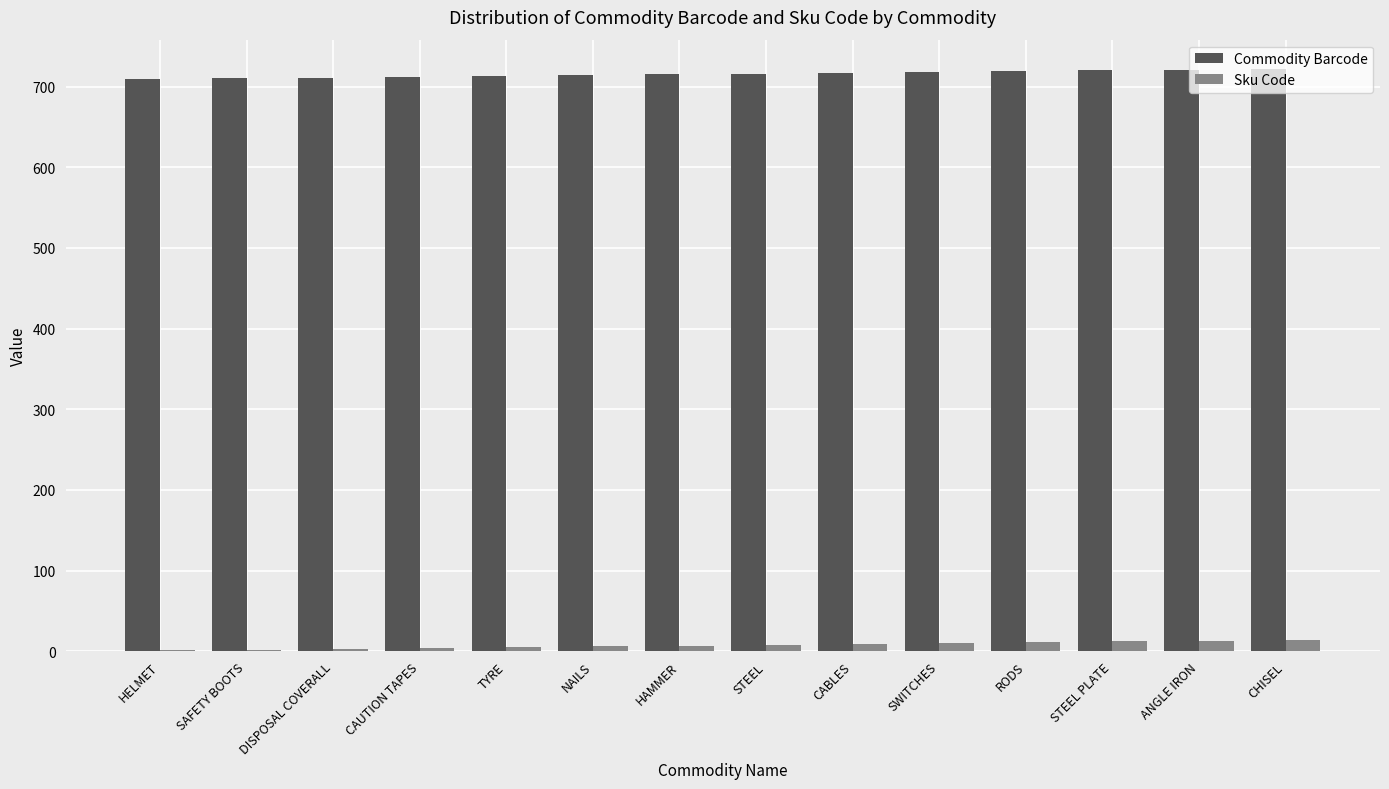

Which series has the largest total across all categories?

Commodity Barcode